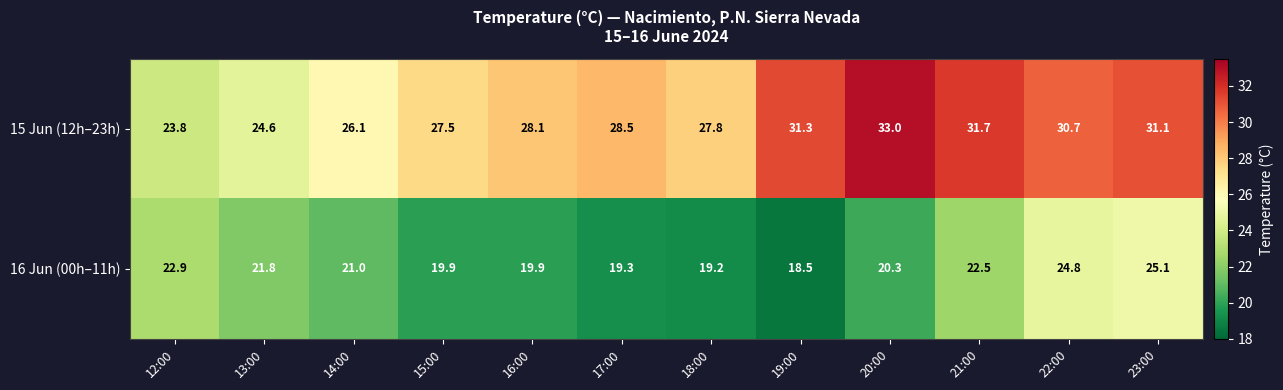

How many data points does each series have?

12